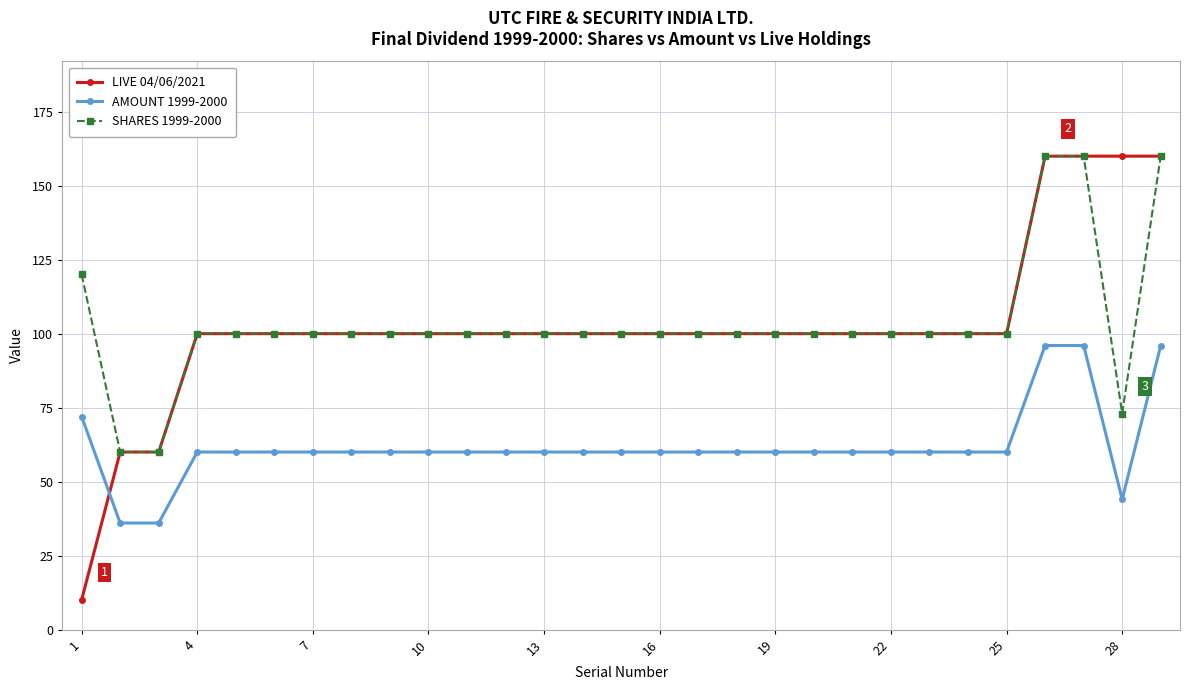

How many times do AMOUNT 1999-2000 and LIVE 04/06/2021 cross each other?

1